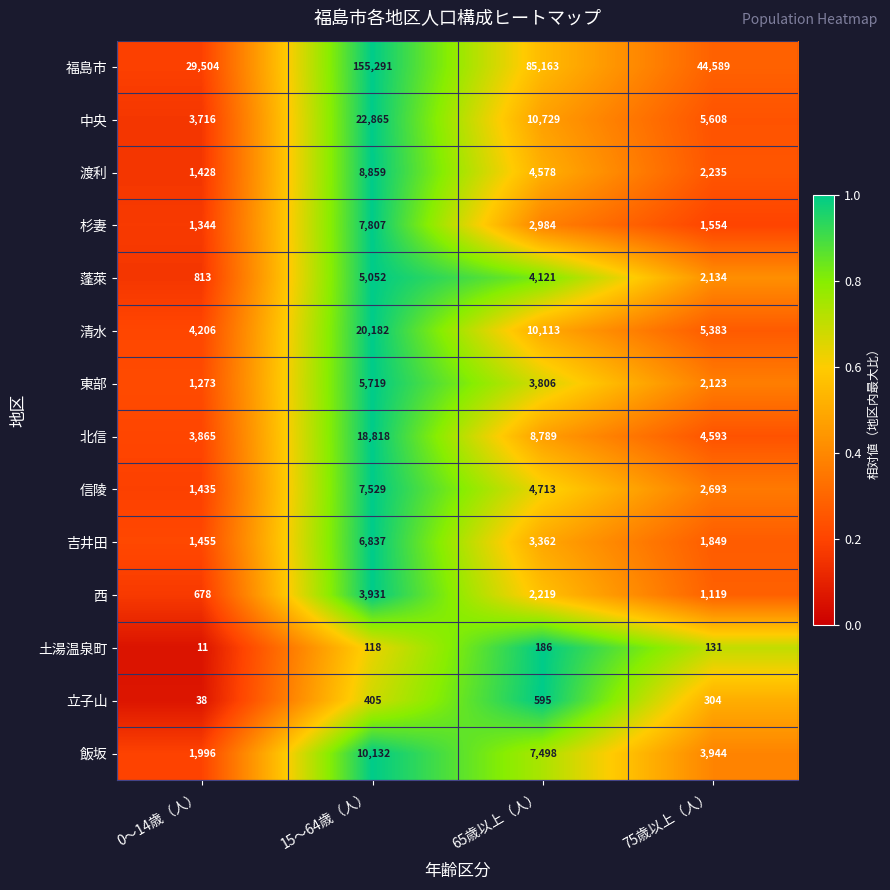

What is the difference between the highest and lowest values at 0～14歳（人）?

29493